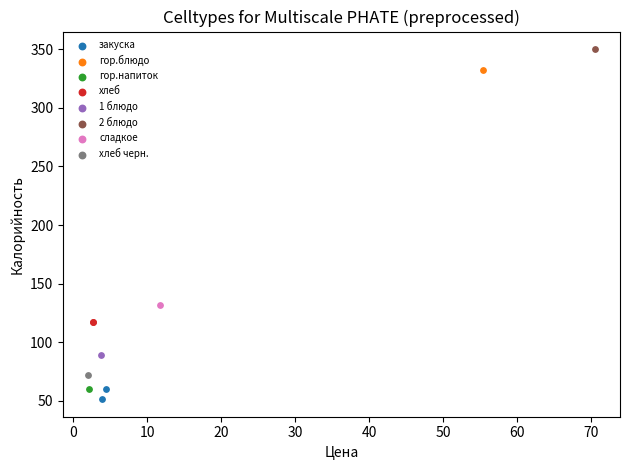

Which series contains the lowest Y value?

закуска